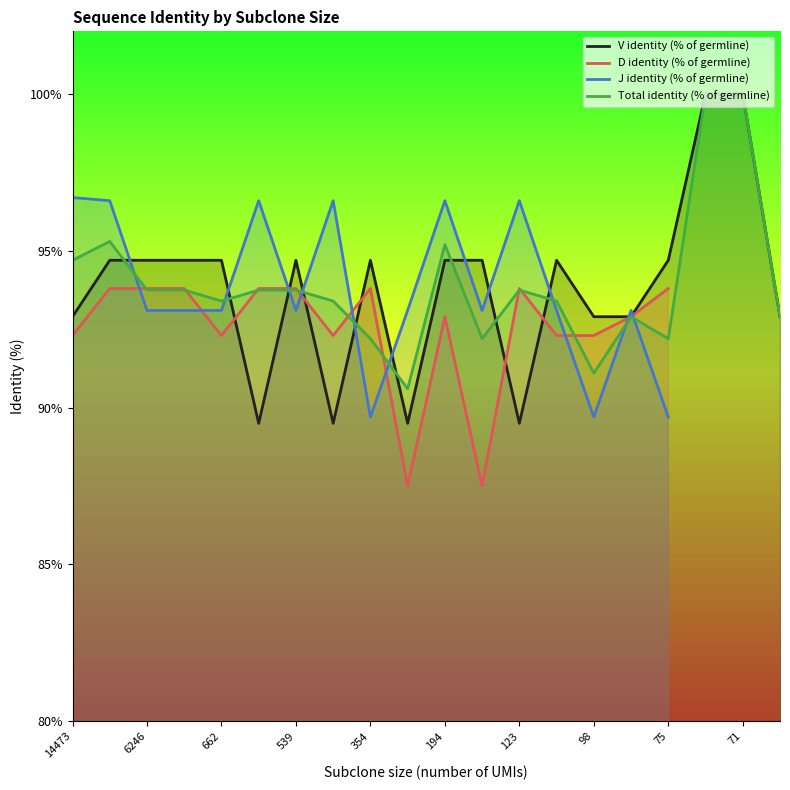

How many interior local peaks does the J identity (% of germline) series have?

5